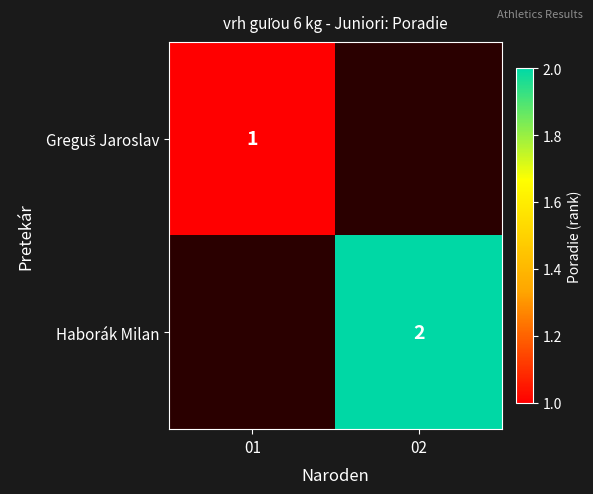

True or false: Haborák Milan has a value of 2 at 02.

True